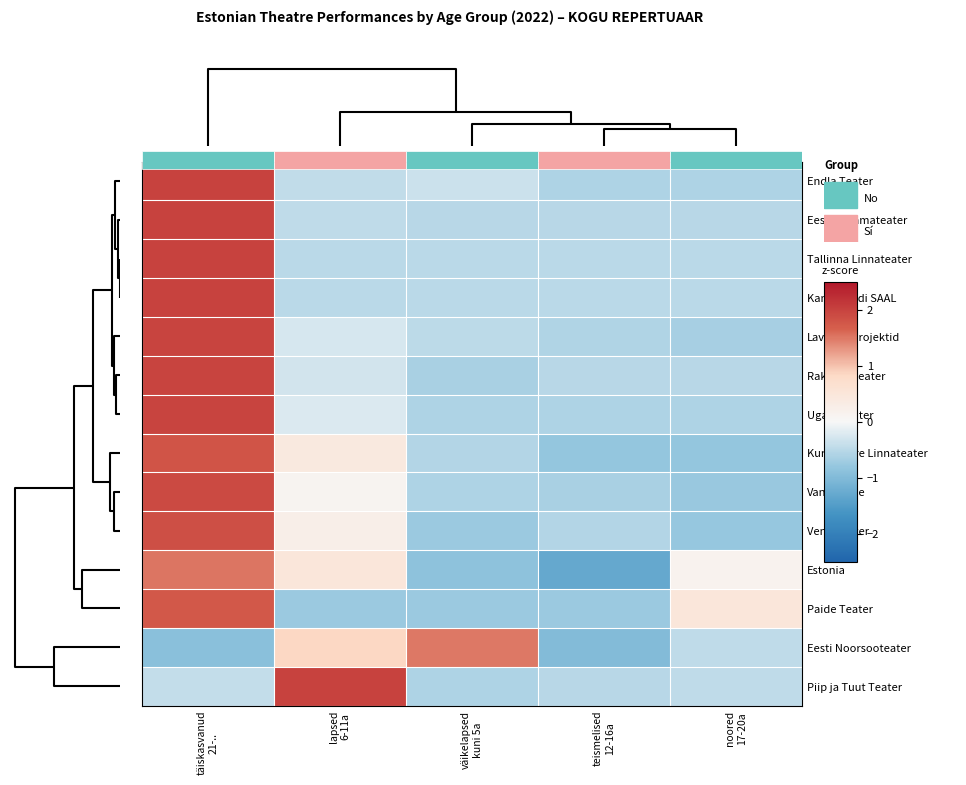

At lapsed 6-11a, list the series in order from largest to smallest.

Piip ja Tuut Teater, Eesti Noorsooteater, Estonia, Kuressaare Linnateater, Vene Teater, Vanemuine, Ugala Teater, Lavastusprojektid, Rakvere Teater, Endla Teater, Eesti Draamateater, Tallinna Linnateater, Kanuti Gildi SAAL, Paide Teater